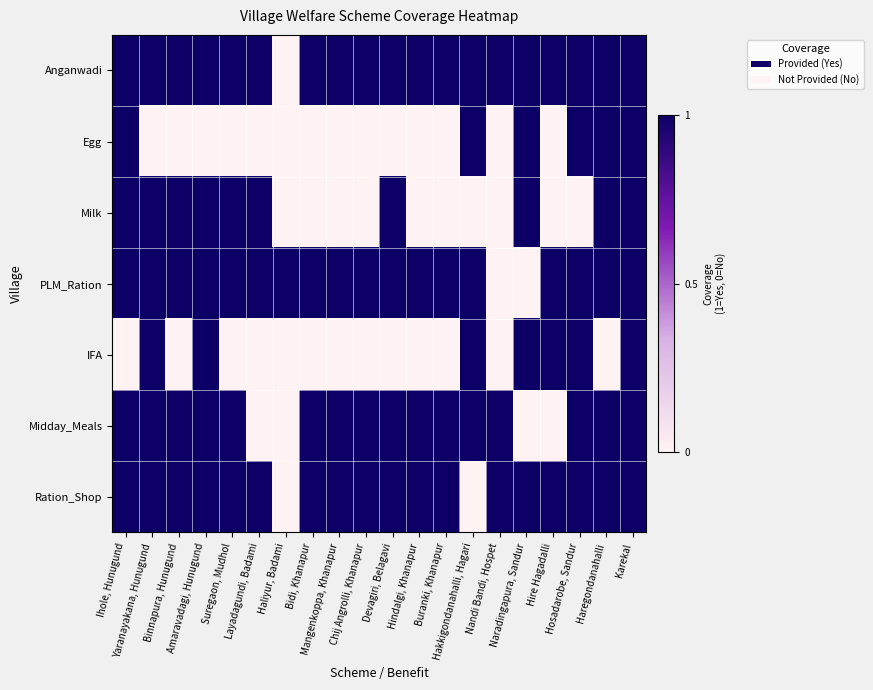

What is the difference between the highest and lowest values at Devagiri, Belagavi?

1